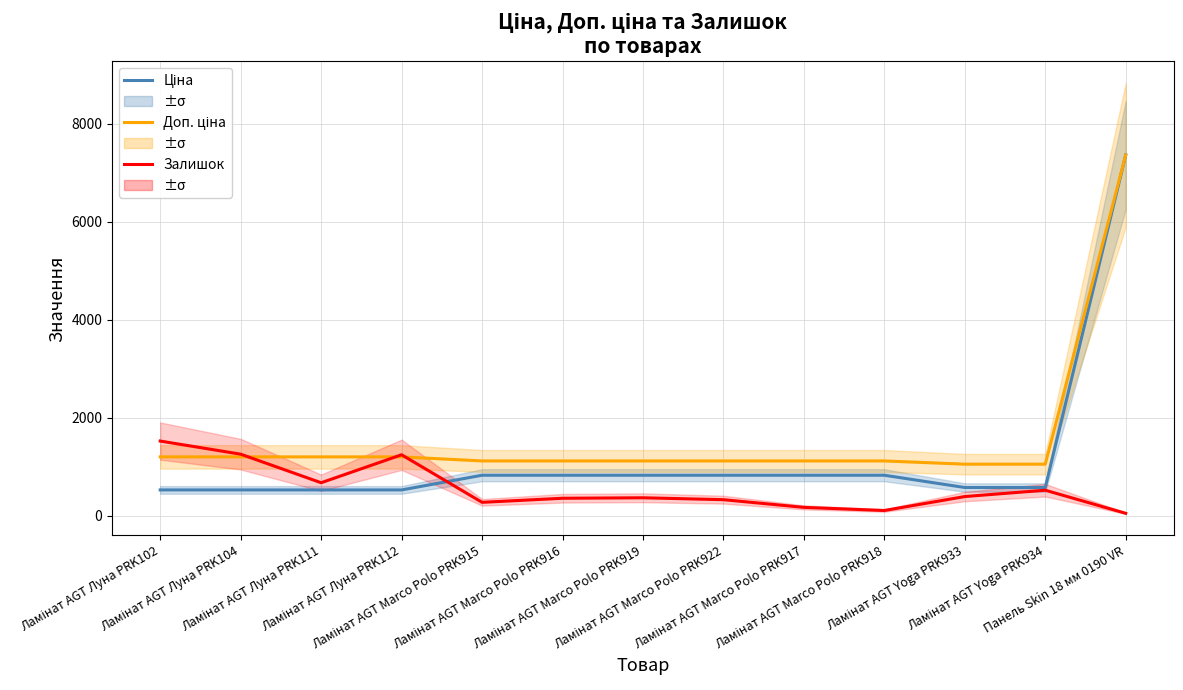

What is the value of the Доп. ціна point at the 7th from the left?

1114.0